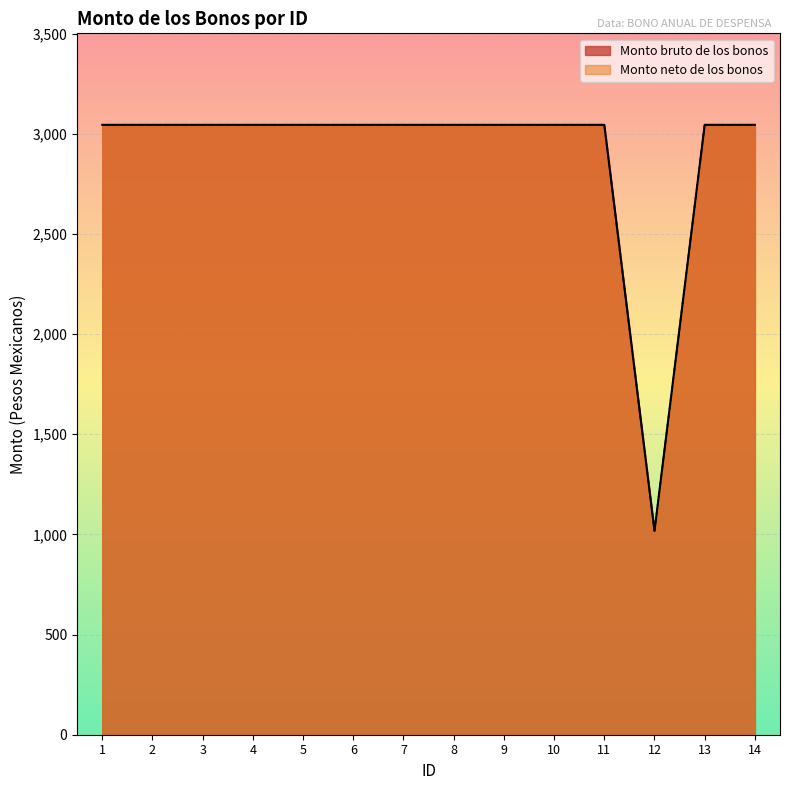

What is the difference between the second highest and minimum values in the Monto neto de los bonos series?

2027.2